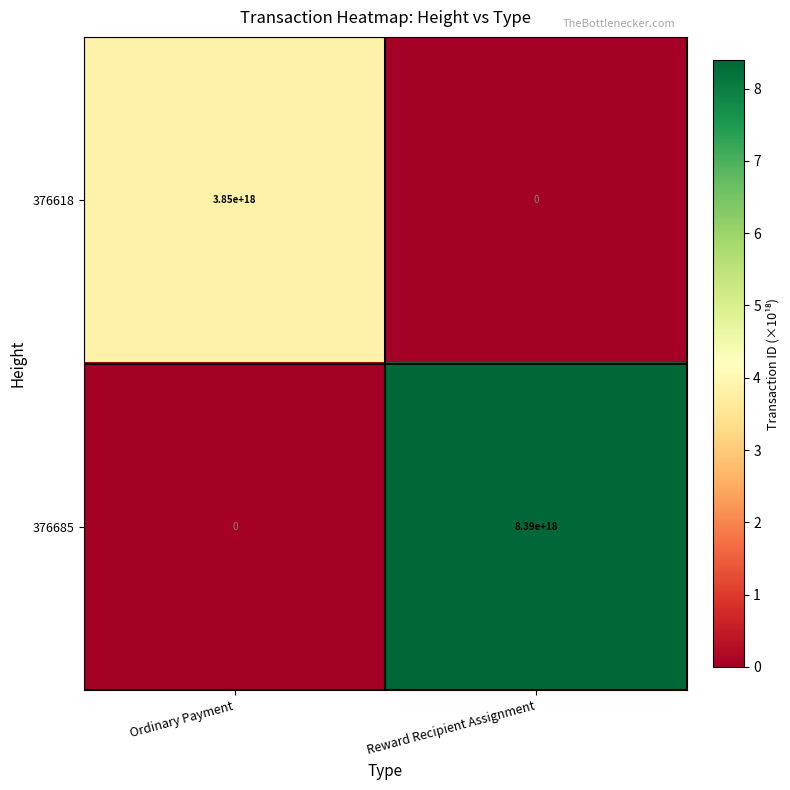

Is it true that 376685 equals 12933645658670548992 at Reward Recipient Assignment?

False